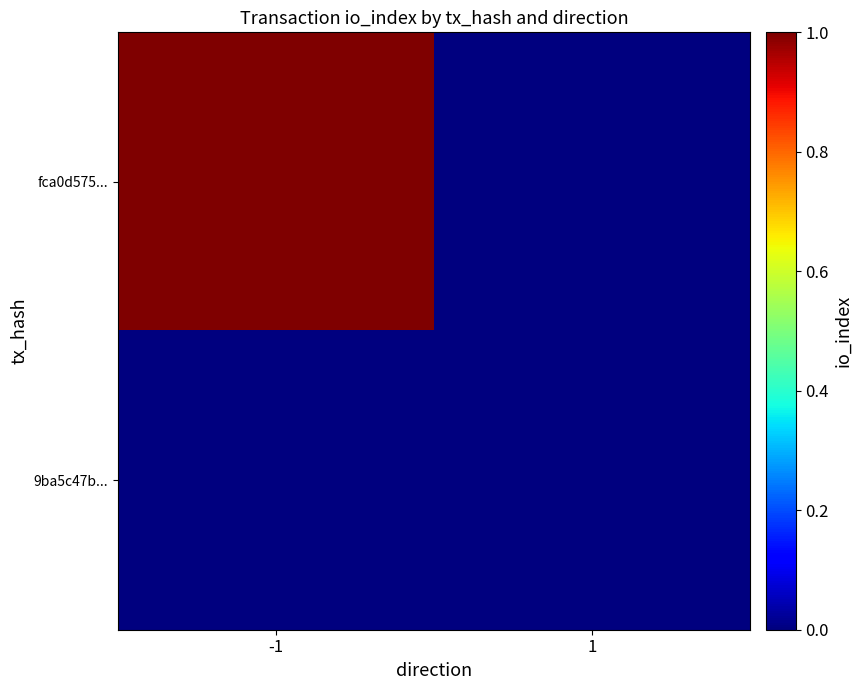

Which series has the largest range (max minus min)?

fca0d575...